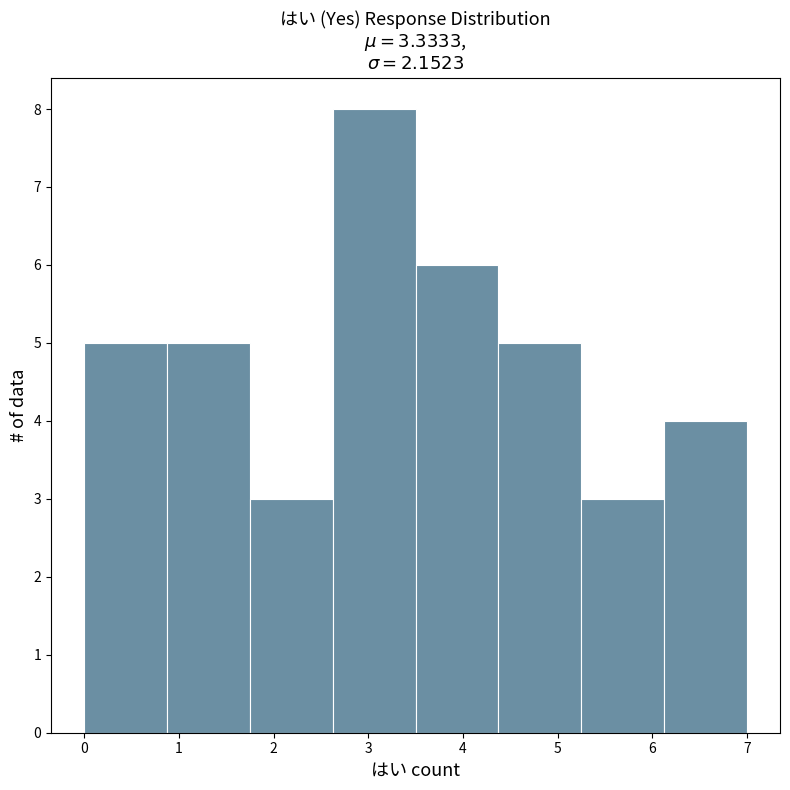

Reading left to right, list every bar in this chart as the range it spans on the x-axis followed by its height. Neither the bar edges nor the heights are printed on the chart, so give them approximately, as read against the axes.

0.0 to 0.9: 5
0.9 to 1.8: 5
1.8 to 2.6: 3
2.6 to 3.5: 8
3.5 to 4.4: 6
4.4 to 5.3: 5
5.3 to 6.1: 3
6.1 to 7.0: 4